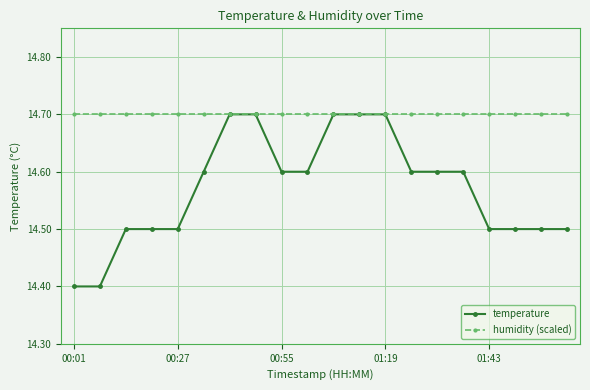

What is the lowest value of the humidity (scaled) series?

14.7